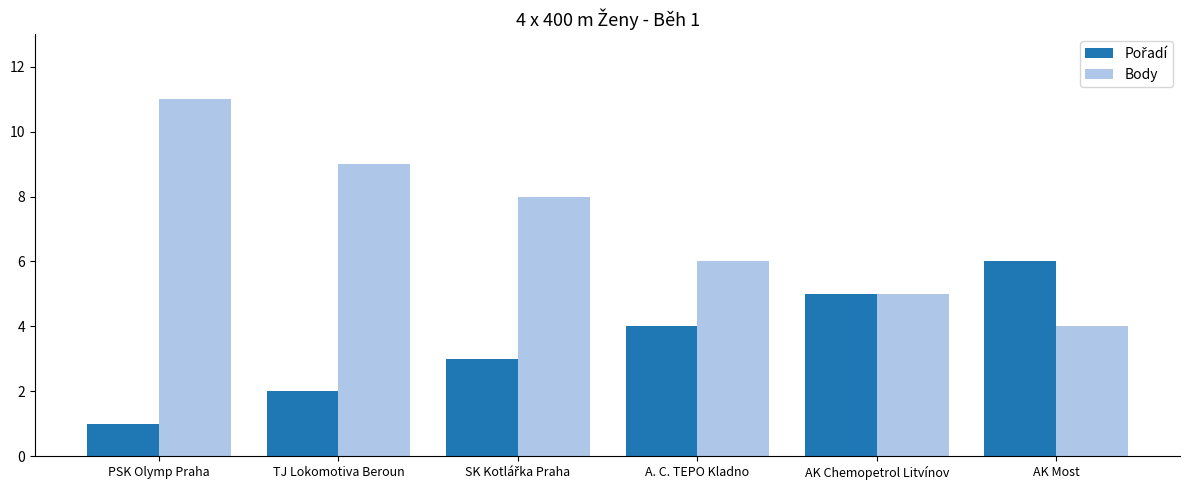

Which label corresponds to the smallest value in the chart?

PSK Olymp Praha